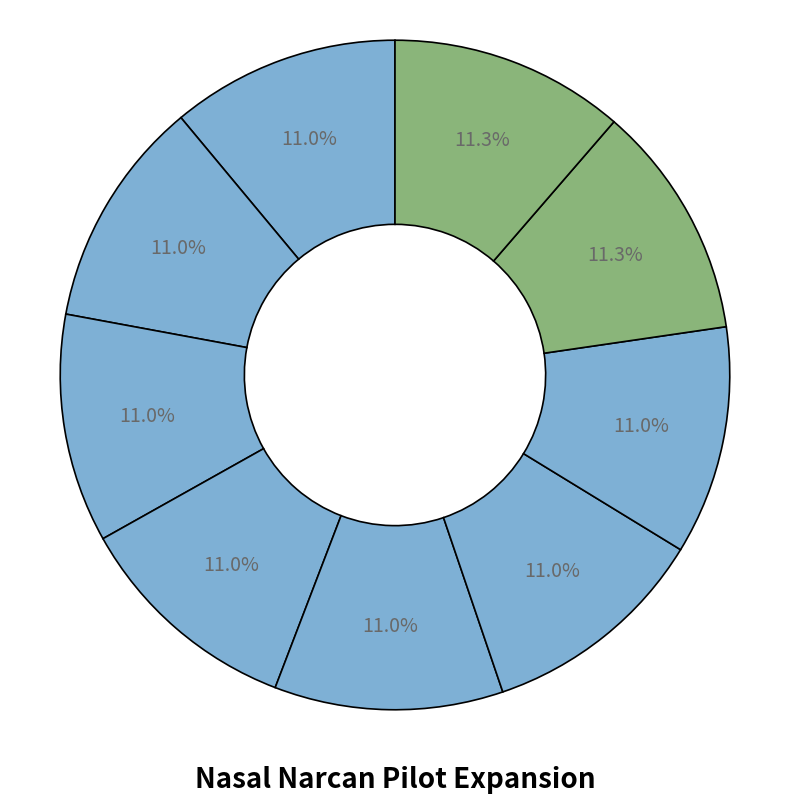

How many segments does this pie chart have?

9